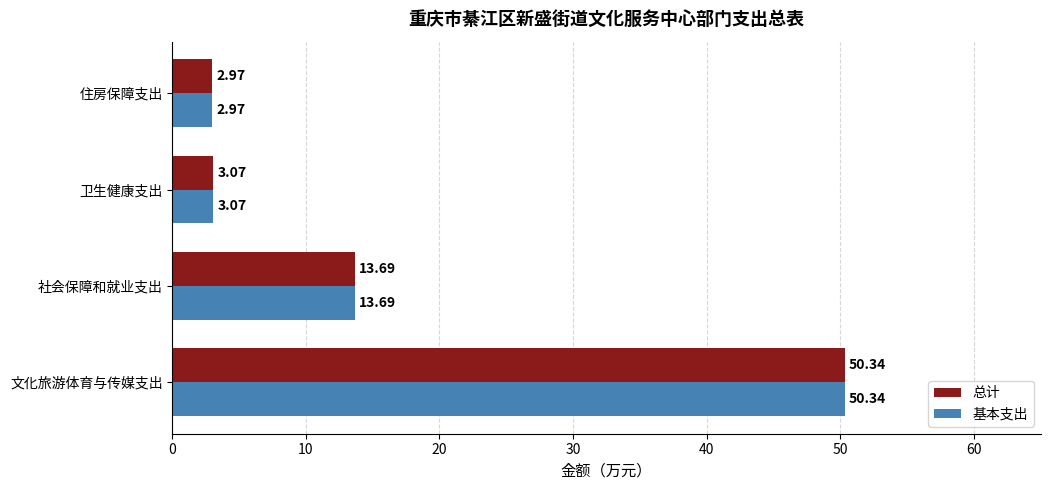

What is the sum of all 基本支出 values?

70.1